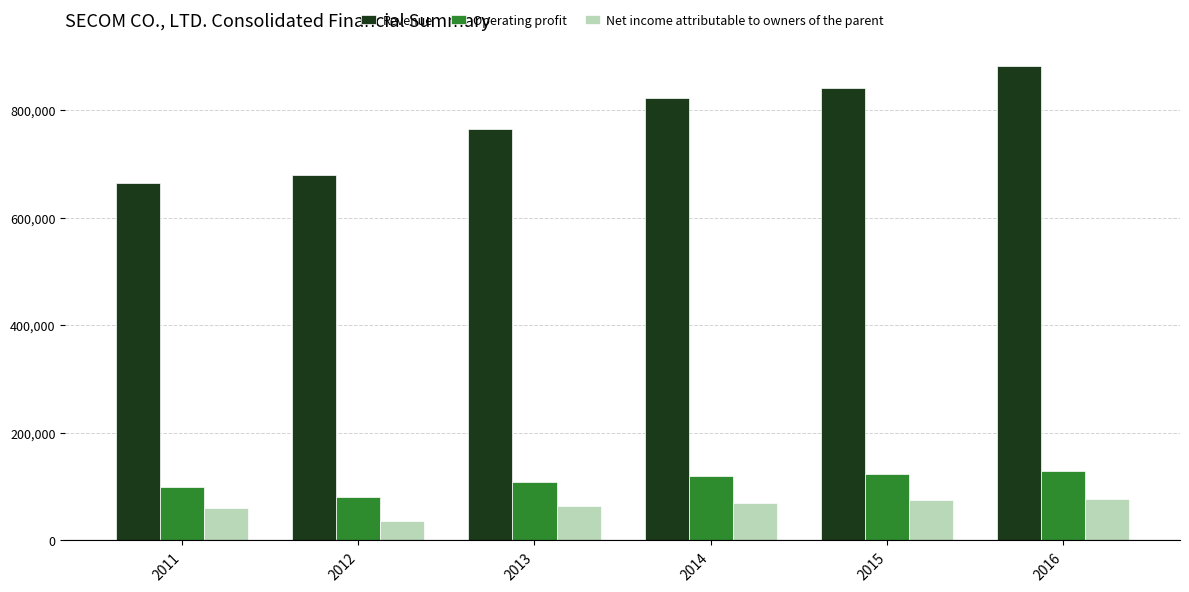

What is the difference between the second highest and second lowest values in the Revenue series?

161549